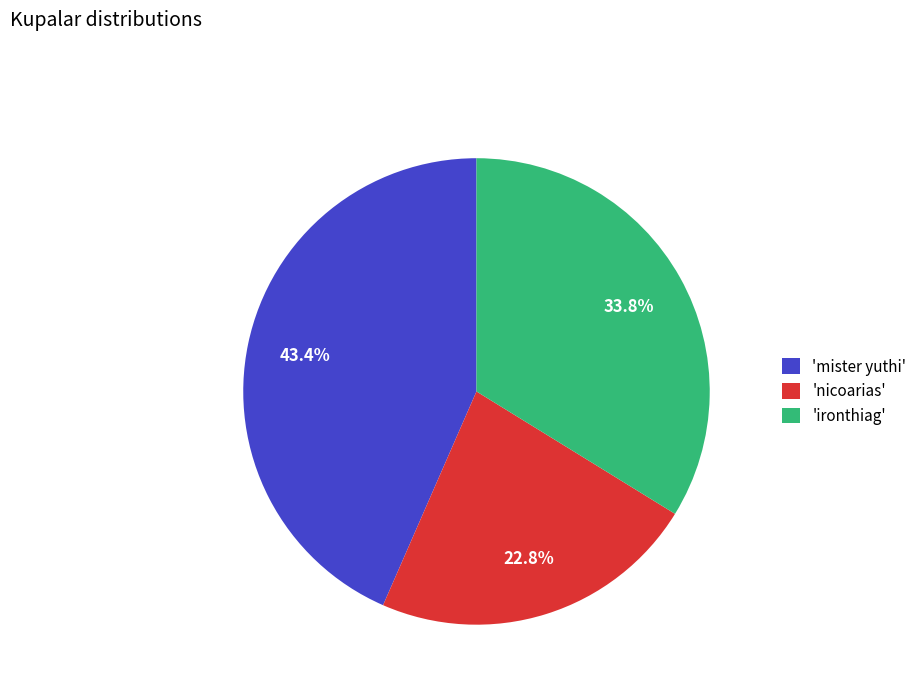

Rank the categories by value from lowest to highest.

'nicoarias', 'ironthiag', 'mister yuthi'